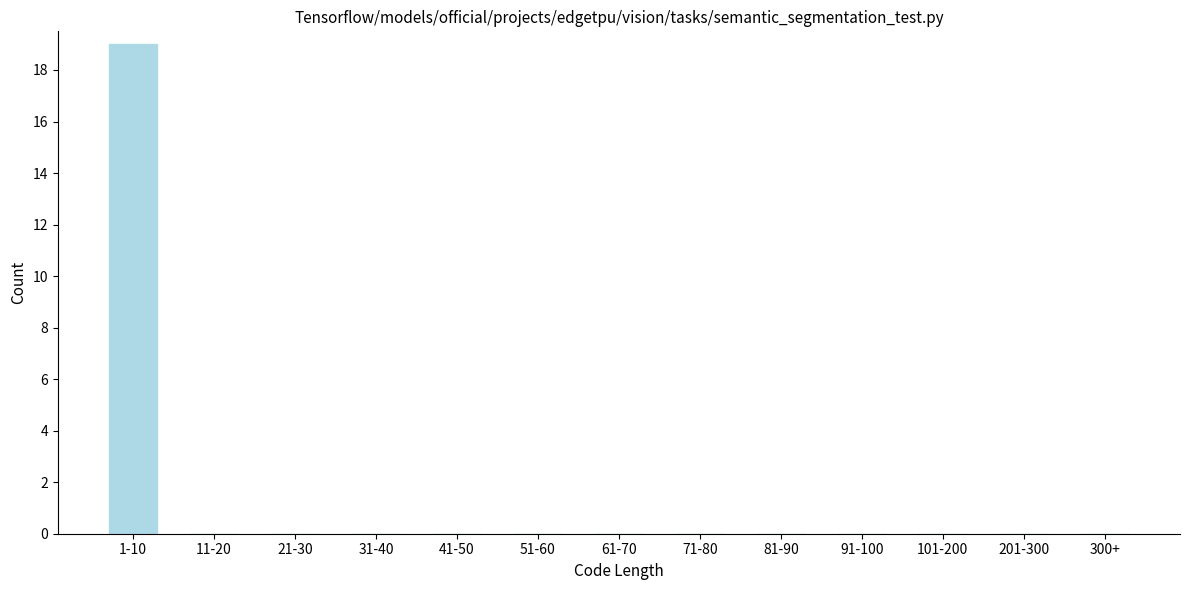

Reading left to right, extract all data points from this chart.

1-10=19	11-20=0	21-30=0	31-40=0	41-50=0	51-60=0	61-70=0	71-80=0	81-90=0	91-100=0	101-200=0	201-300=0	300+=0